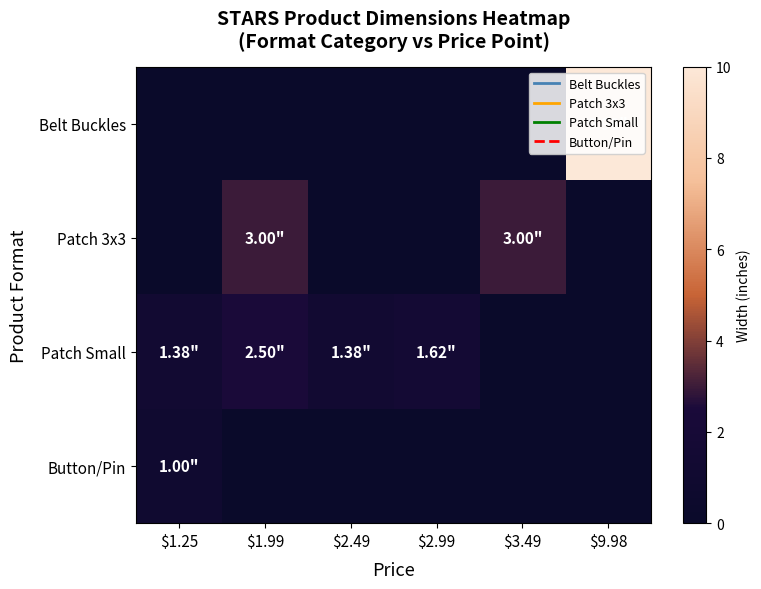

Reading right to left, what are all the values shown in this chart?

Belt Buckles: $9.98=10.0	$3.49=0.0	$2.99=0.0	$2.49=0.0	$1.99=0.0	$1.25=0.0
Patch 3x3: $9.98=0.0	$3.49=3.0	$2.99=0.0	$2.49=0.0	$1.99=3.0	$1.25=0.0
Patch Small: $9.98=0.0	$3.49=0.0	$2.99=1.6	$2.49=1.4	$1.99=2.5	$1.25=1.4
Button/Pin: $9.98=0.0	$3.49=0.0	$2.99=0.0	$2.49=0.0	$1.99=0.0	$1.25=1.0